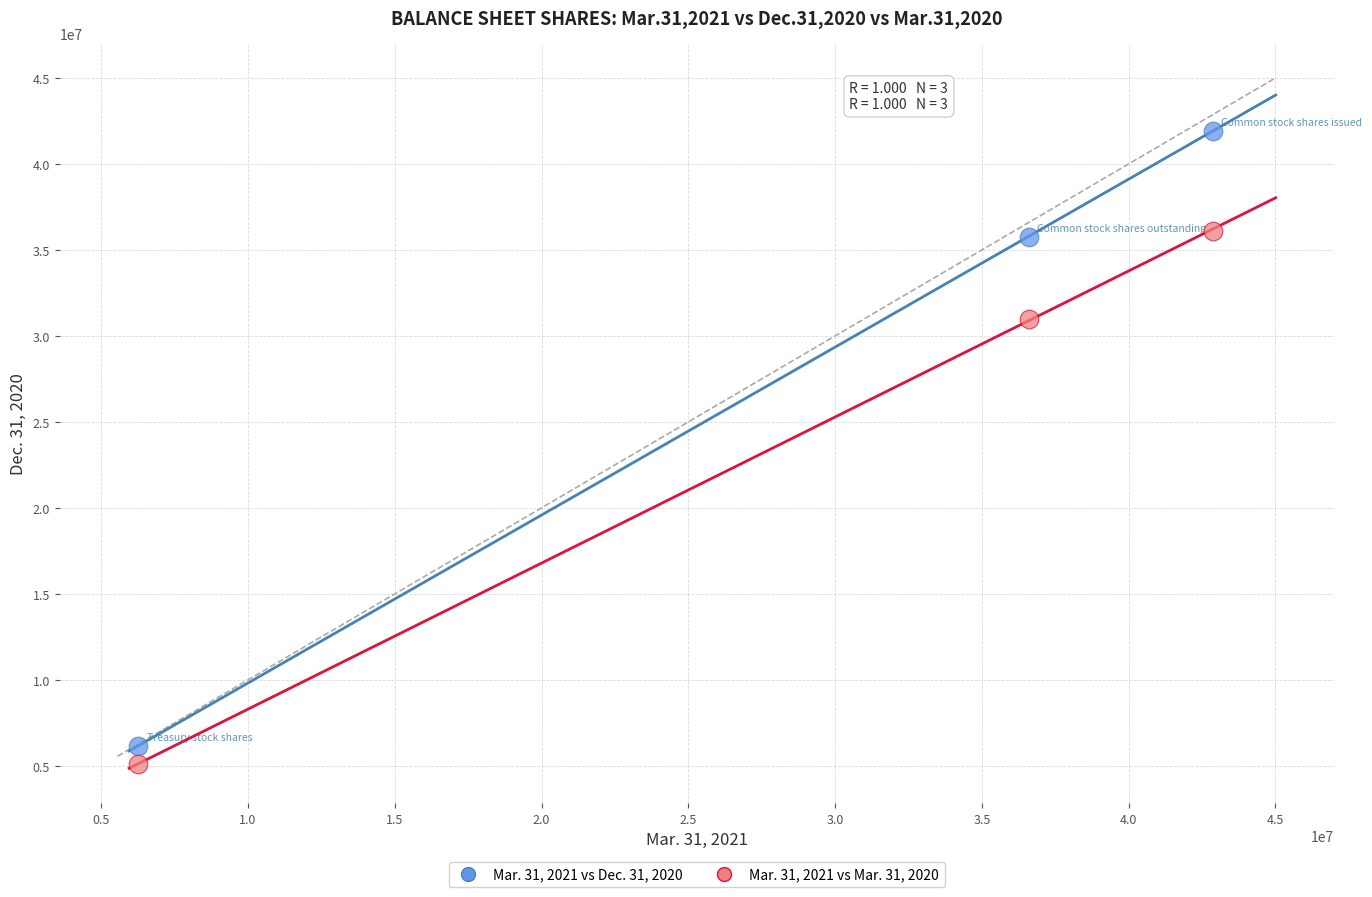

What is the X range (max minus min) for the scatter plot?

36598693